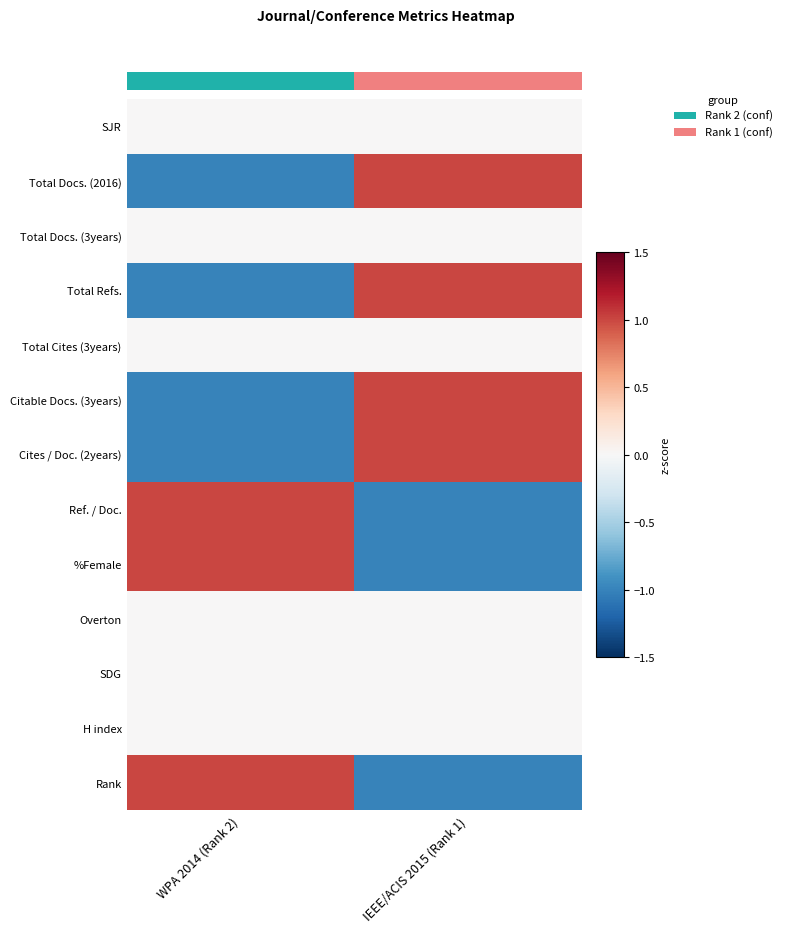

How many series are shown in this chart?

13